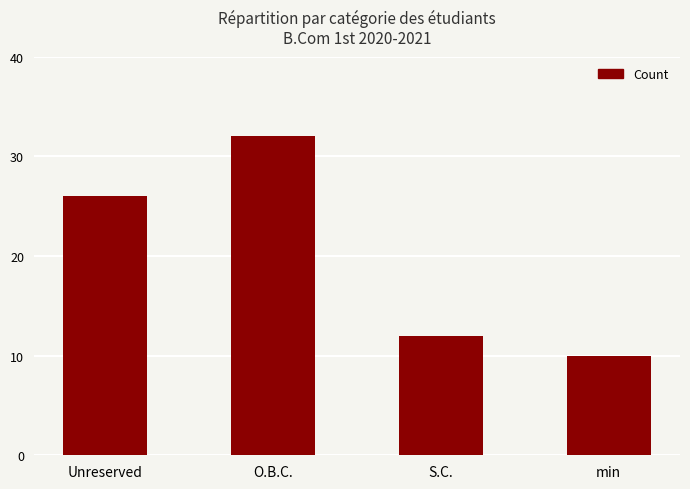

Reading right to left, transcribe all the data shown in this chart.

min=10	S.C.=12	O.B.C.=32	Unreserved=26